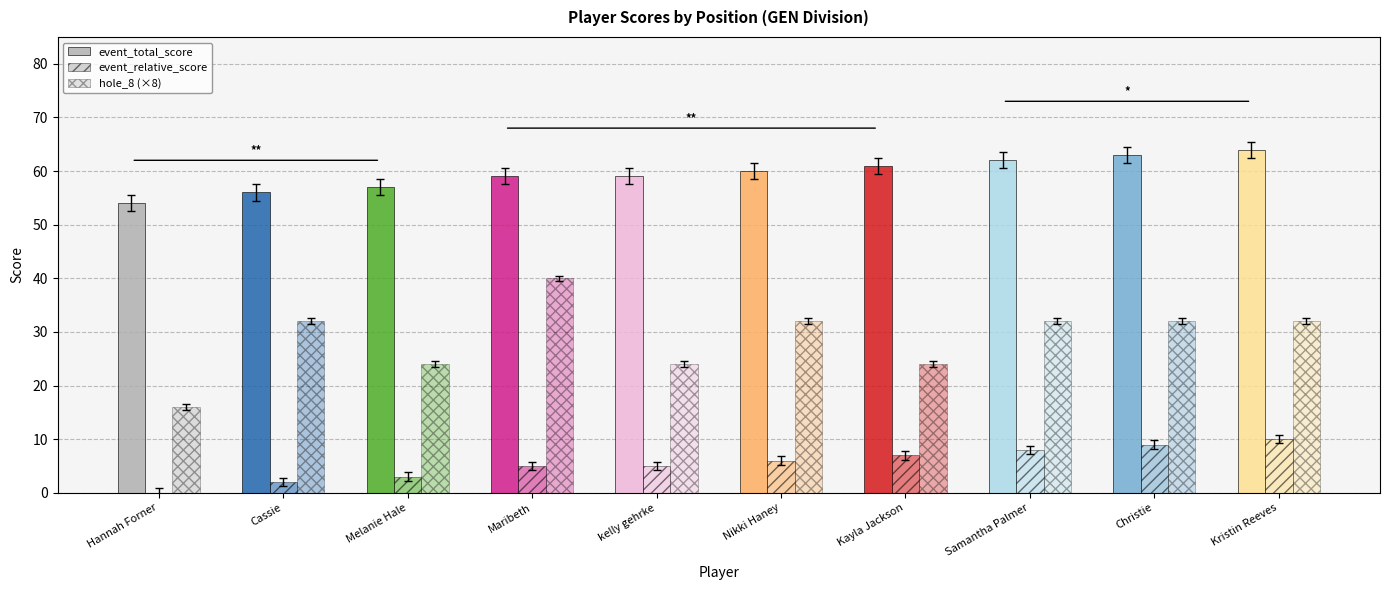

Are the bars grouped side by side (vs. stacked)?

Yes